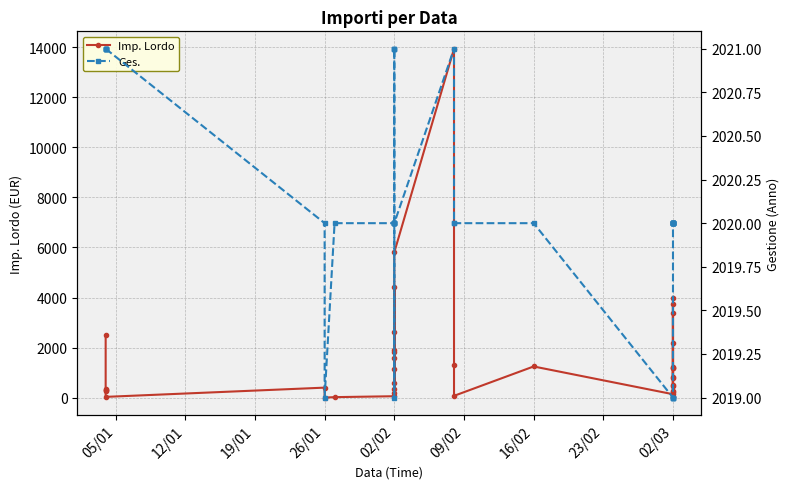

How many times do Ges. and Imp. Lordo cross each other?

14